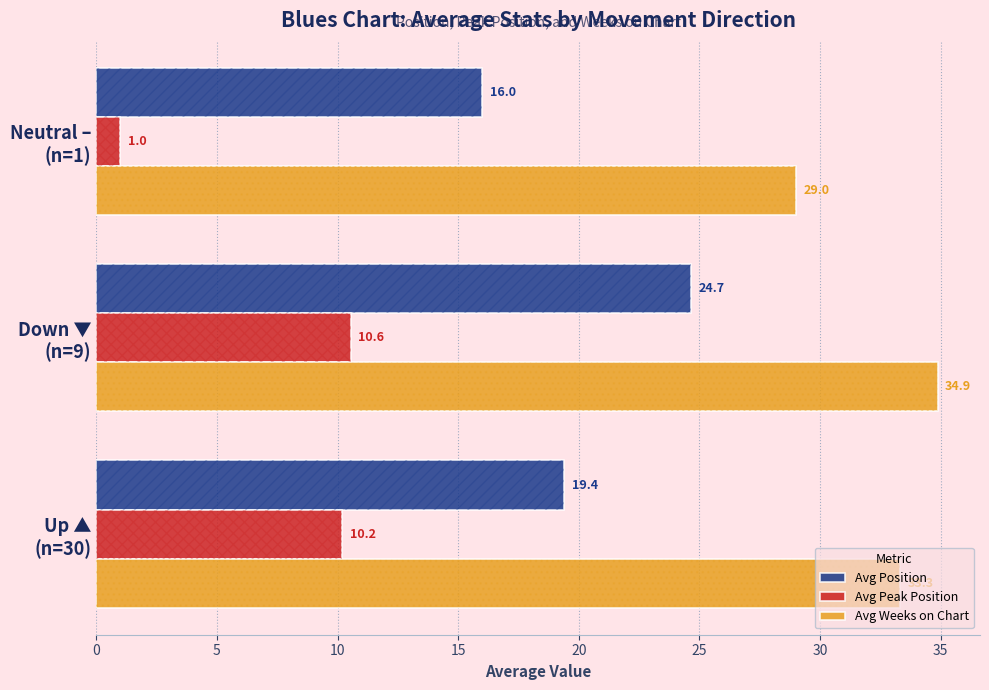

Is it true that Avg Peak Position equals 4.8 at Down ▼ (n=9)?

False